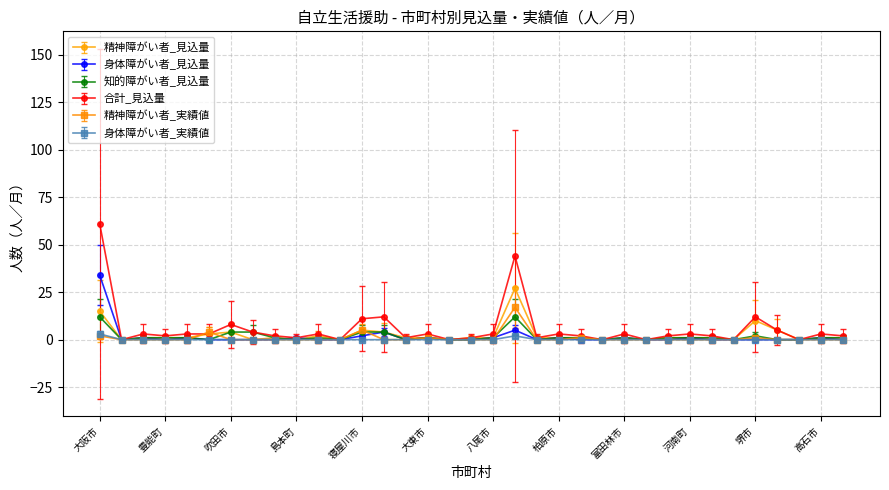

Which series has the largest range (max minus min)?

合計_見込量